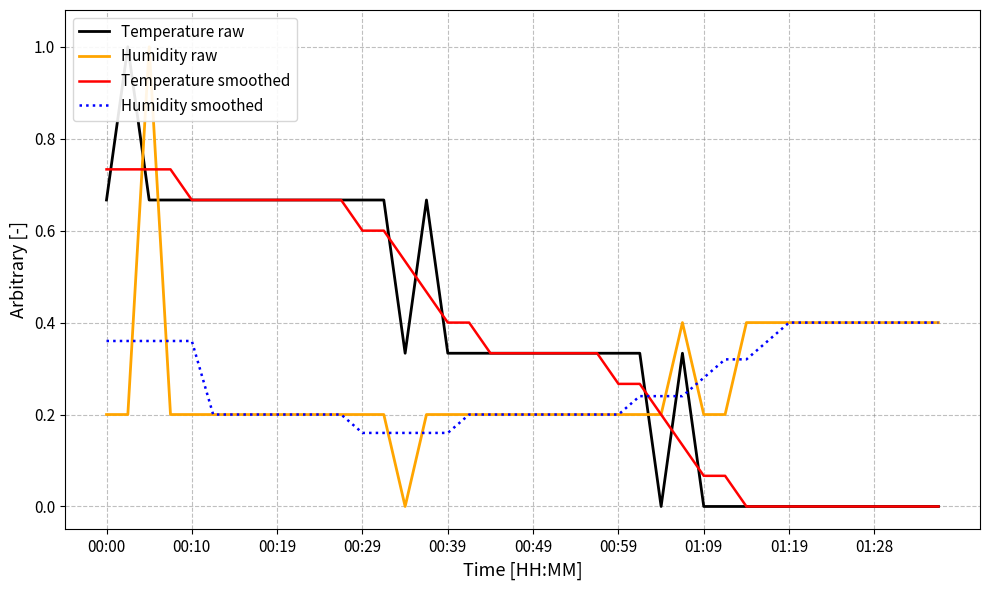

At how many categories does at least one series exceed 0?

40